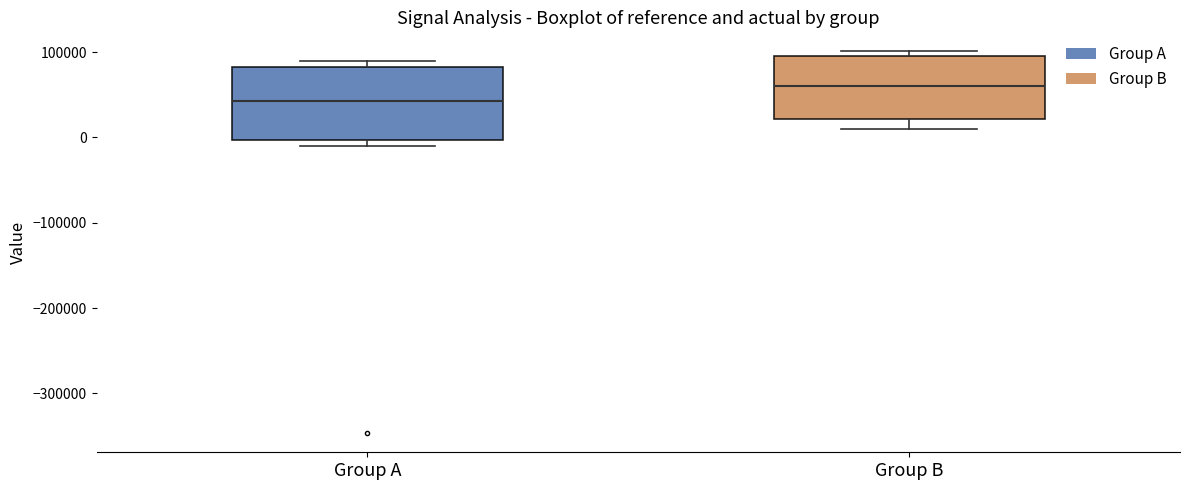

Reading left to right, read every box against the y-axis: the position of its median line, the range the box covers, and the ends of its whiskers. The values are not printed on the chart, so give them approximately, as read against the axis.

Group A: median 40000, box 0 to 80000, whiskers -10000 to 90000
Group B: median 60000, box 20000 to 100000, whiskers 10000 to 100000 (just above the box's upper edge)